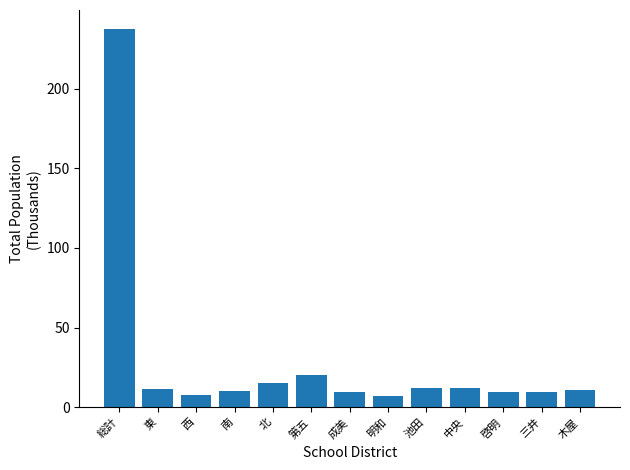

What is the maximum value shown in the chart?

237.4